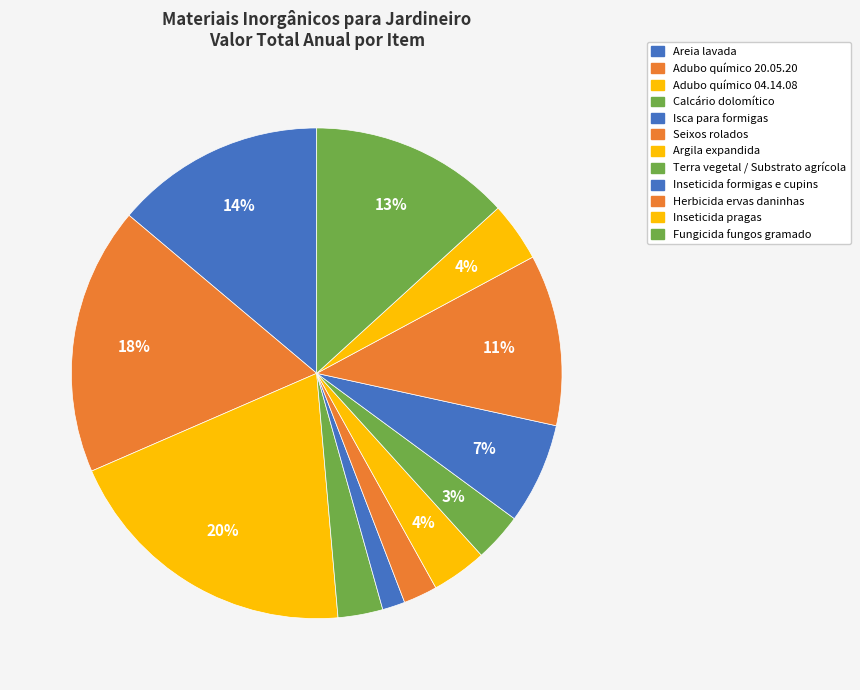

The Adubo químico 20.05.20 slice represents 18% of the pie. True or false?

True